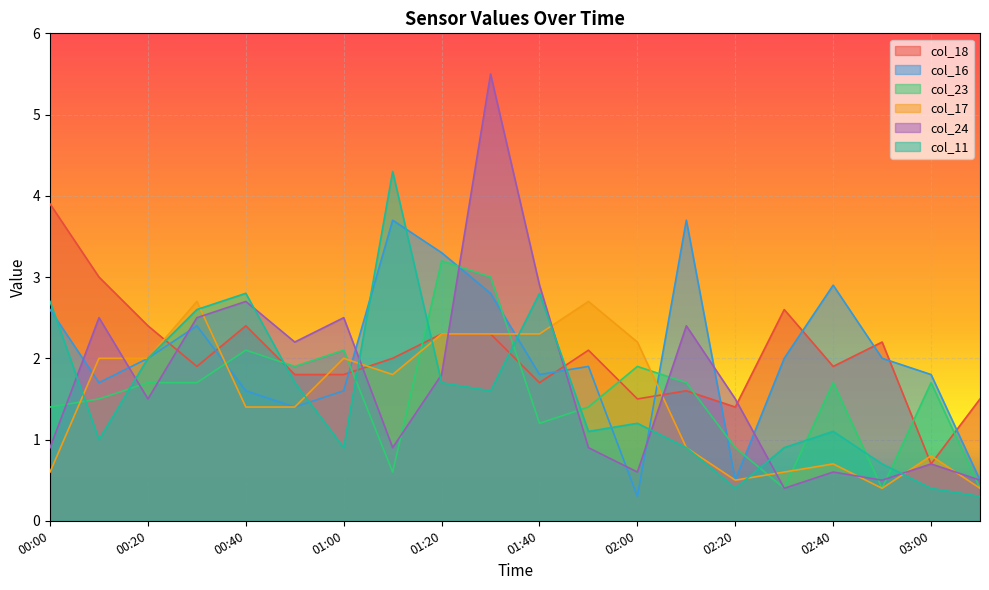

What is the difference between the second highest and second lowest values in the col_24 series?

2.4